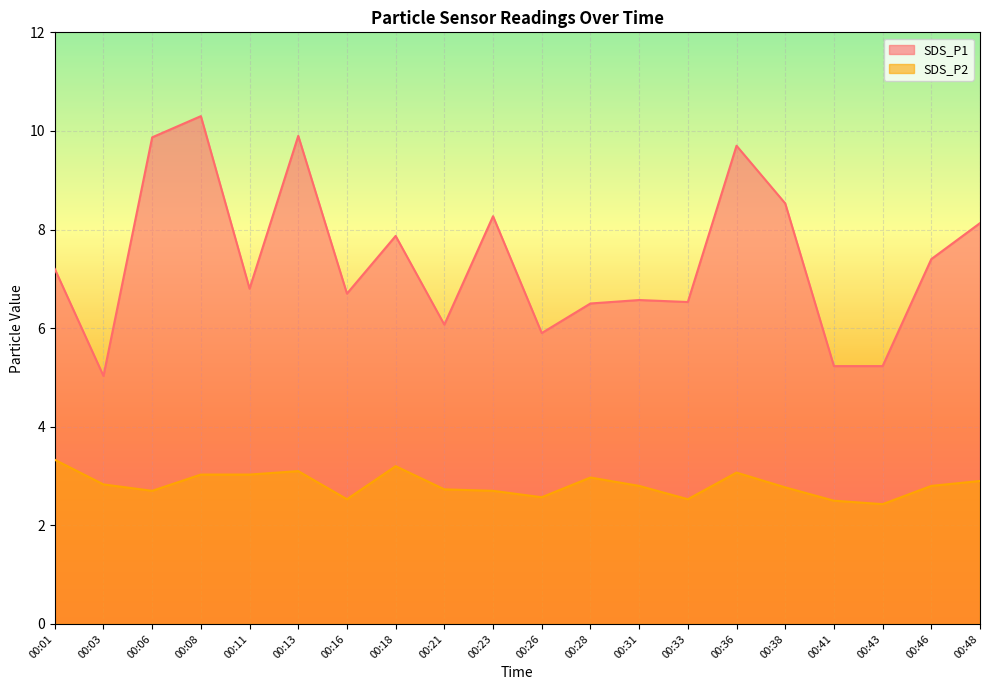

What is the value of the SDS_P2 point at the 4th from the left?

3.0